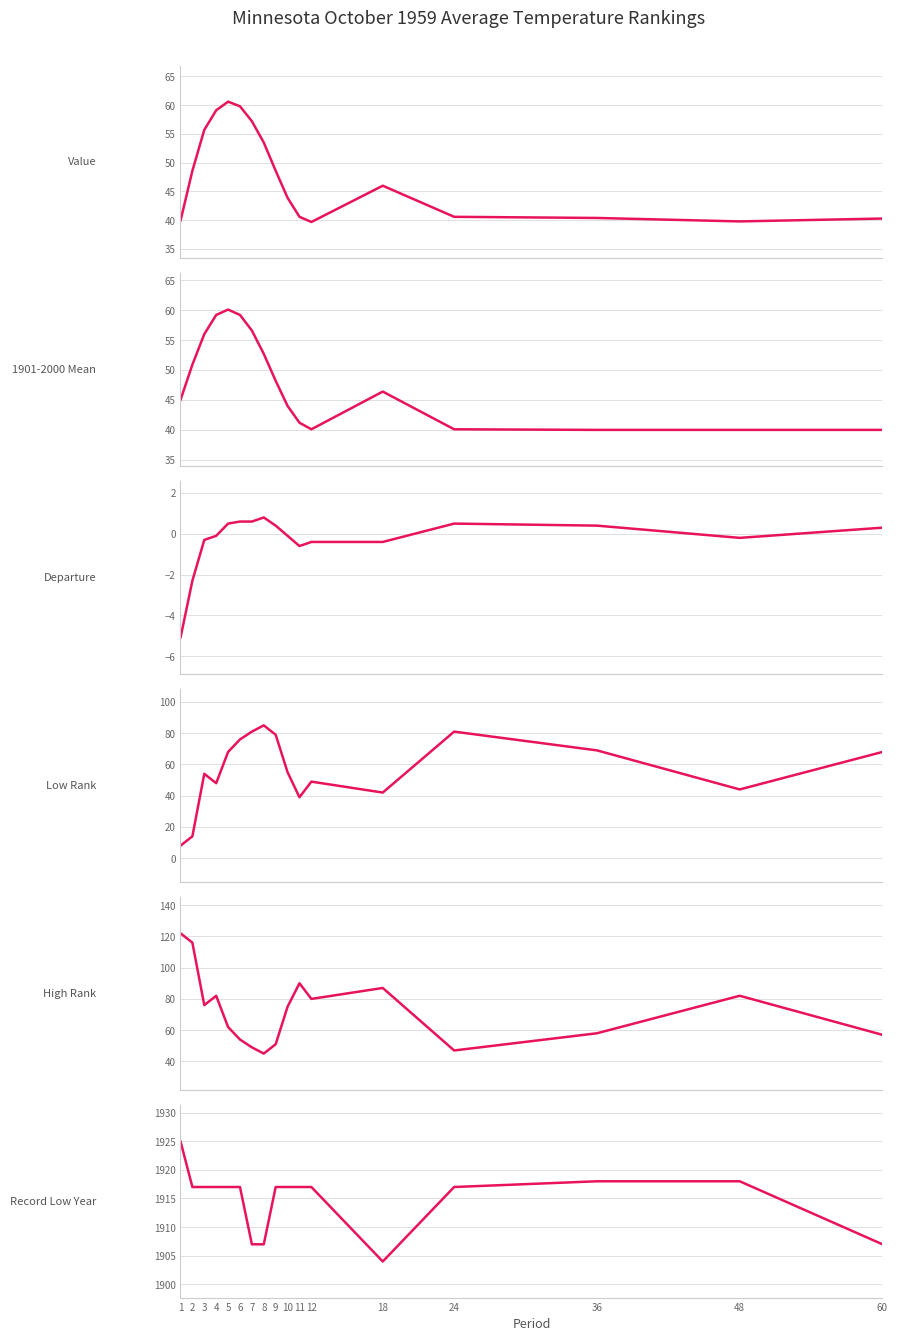

Reading left to right, what are all the values shown in this chart?

Value: 39.9	48.6	55.7	59.1	60.6	59.8	57.2	53.5	48.6	43.9	40.6	39.7	46.0	40.6	40.4	39.8	40.3
1901-2000 Mean: 45.0	50.9	56.0	59.2	60.1	59.2	56.6	52.7	48.2	44.0	41.2	40.1	46.4	40.1	40.0	40.0	40.0
Departure: -5.1	-2.3	-0.3	-0.1	0.5	0.6	0.6	0.8	0.4	-0.1	-0.6	-0.4	-0.4	0.5	0.4	-0.2	0.3
Low Rank: 8.0	14.0	54.0	48.0	68.0	76.0	81.0	85.0	79.0	55.0	39.0	49.0	42.0	81.0	69.0	44.0	68.0
High Rank: 122.0	116.0	76.0	82.0	62.0	54.0	49.0	45.0	51.0	75.0	90.0	80.0	87.0	47.0	58.0	82.0	57.0
Record Low Year: 1925.0	1917.0	1917.0	1917.0	1917.0	1917.0	1907.0	1907.0	1917.0	1917.0	1917.0	1917.0	1904.0	1917.0	1918.0	1918.0	1907.0